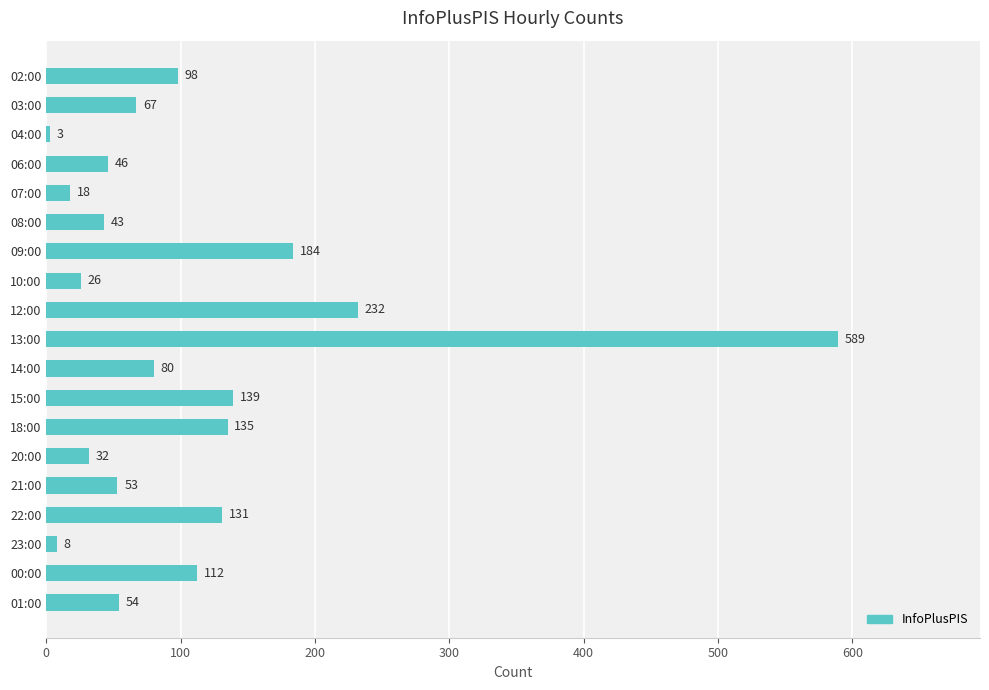

What is the smallest value displayed?

3